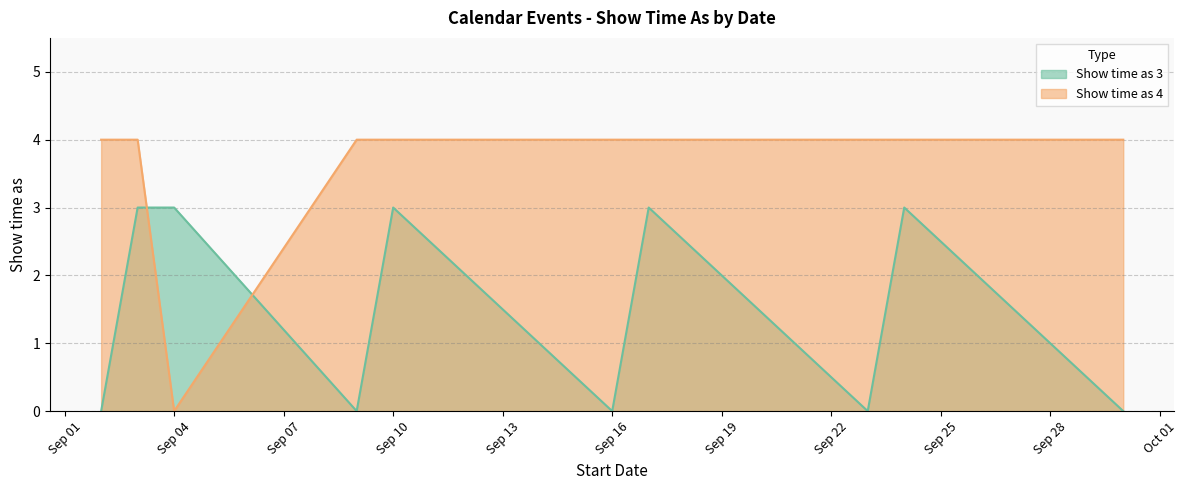

Where is Show time as 3 nearest to the value 1?

2/9/2016